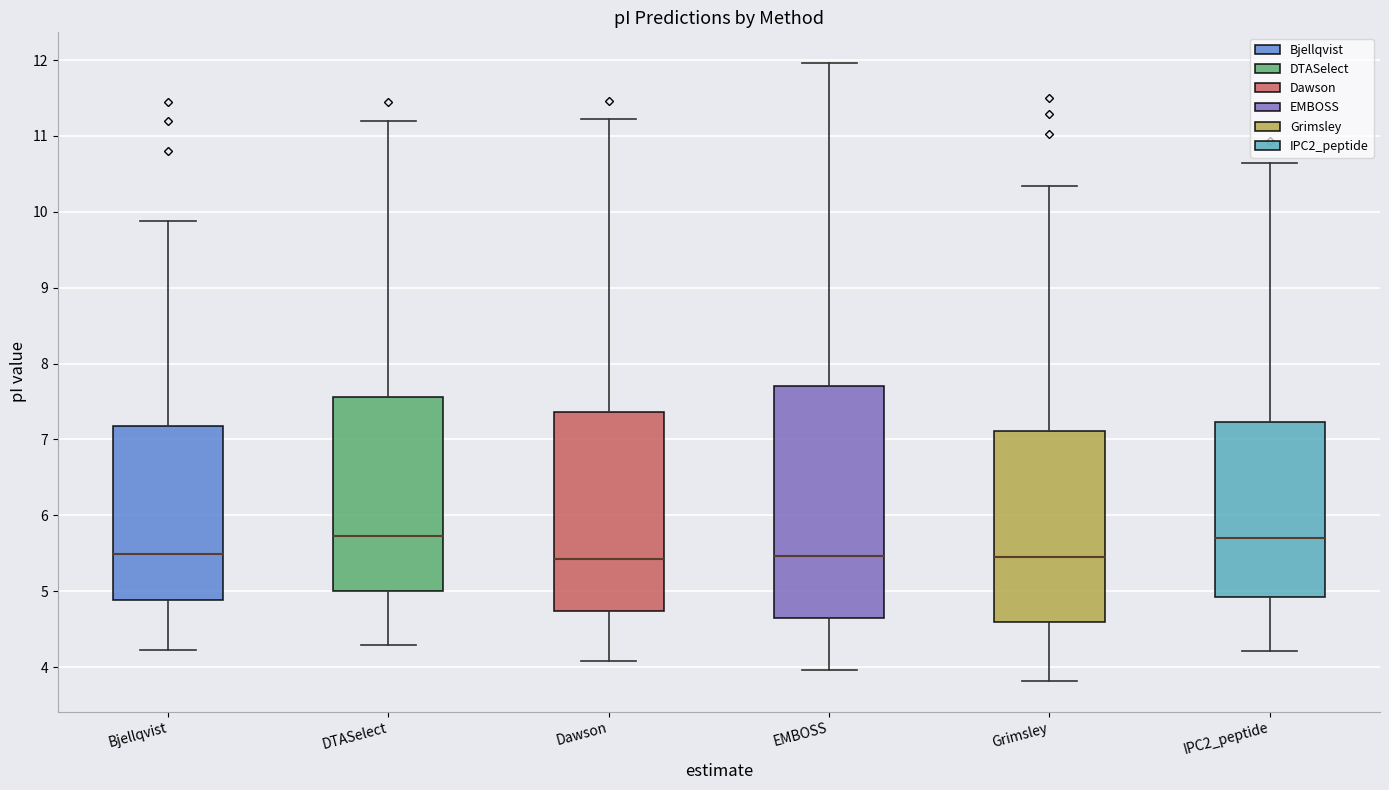

Which box is the tallest, from its lower edge to its upper edge?

EMBOSS